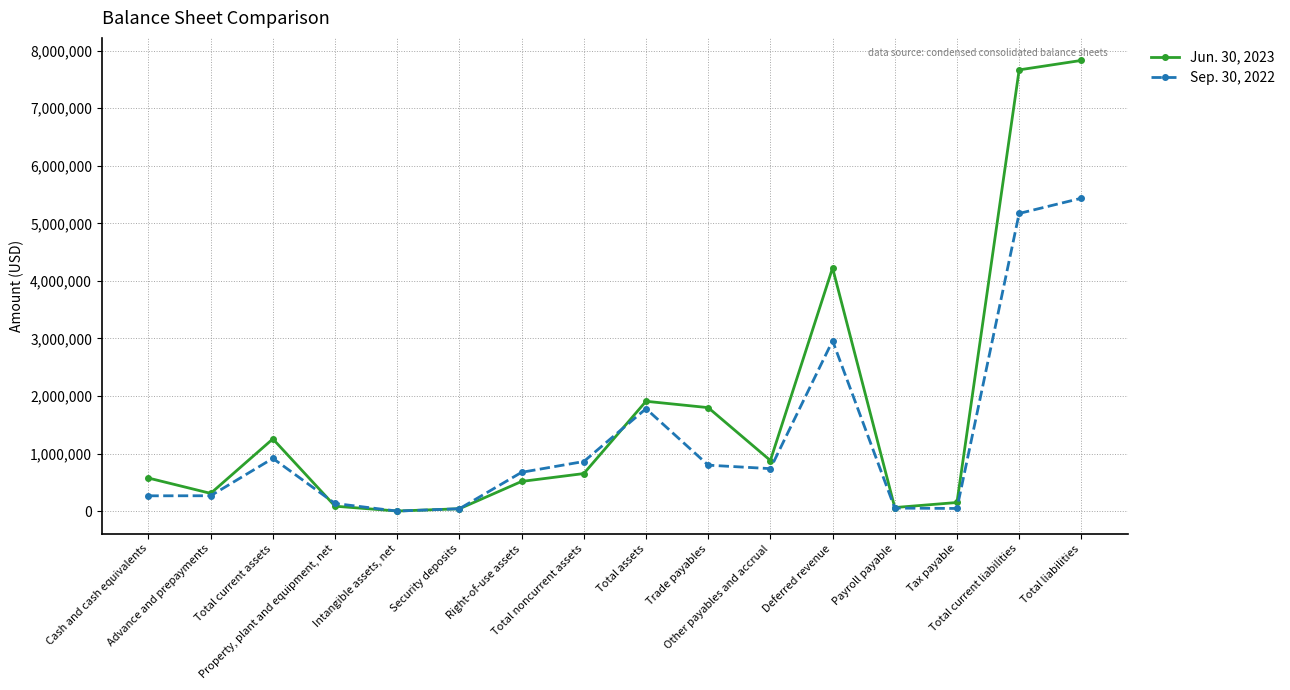

How many interior local peaks does the Sep. 30, 2022 series have?

3